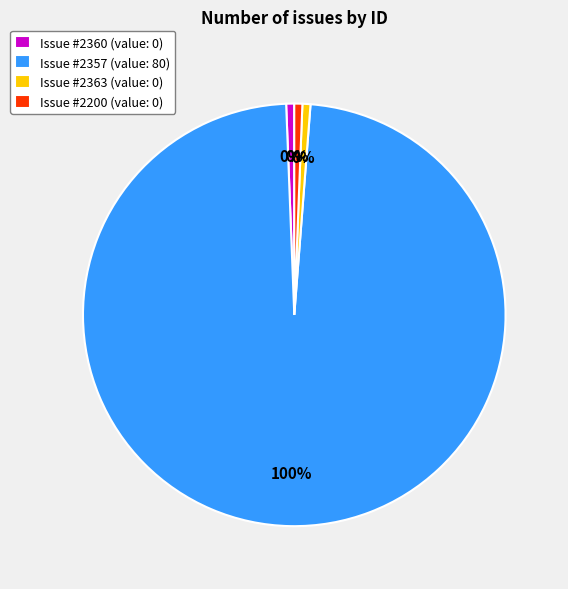

How many slices are in this pie chart?

4